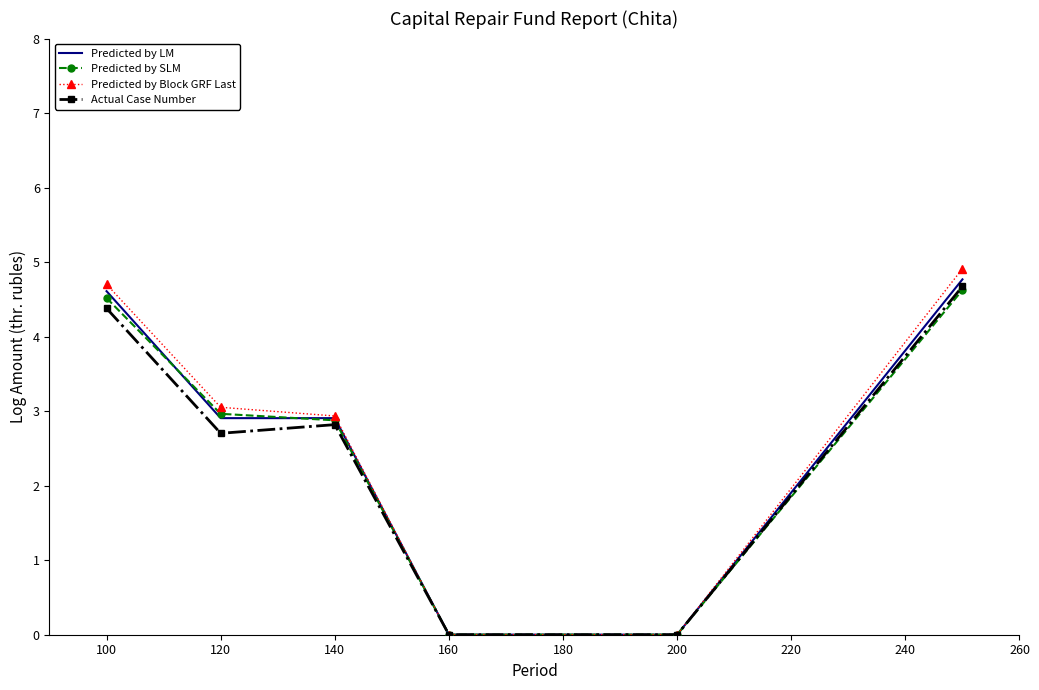

What is the maximum value shown in the chart?

4.9